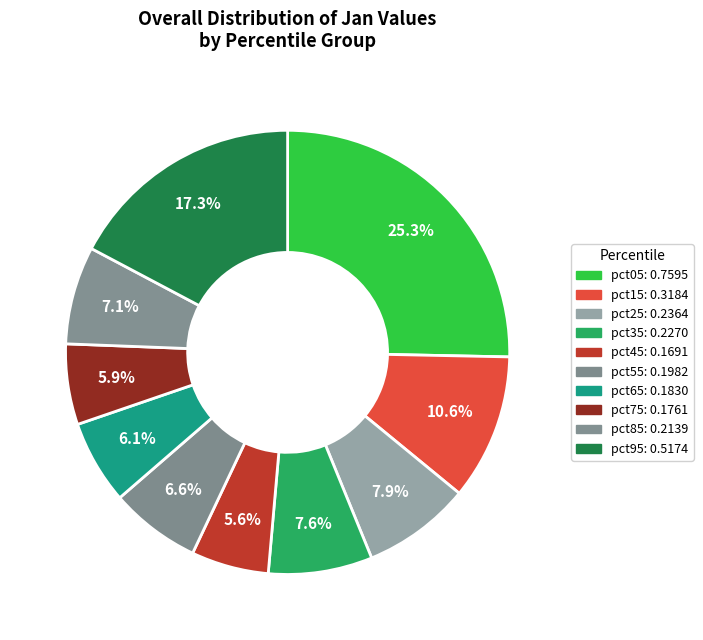

Between pct55 and pct35, which is larger?

pct35